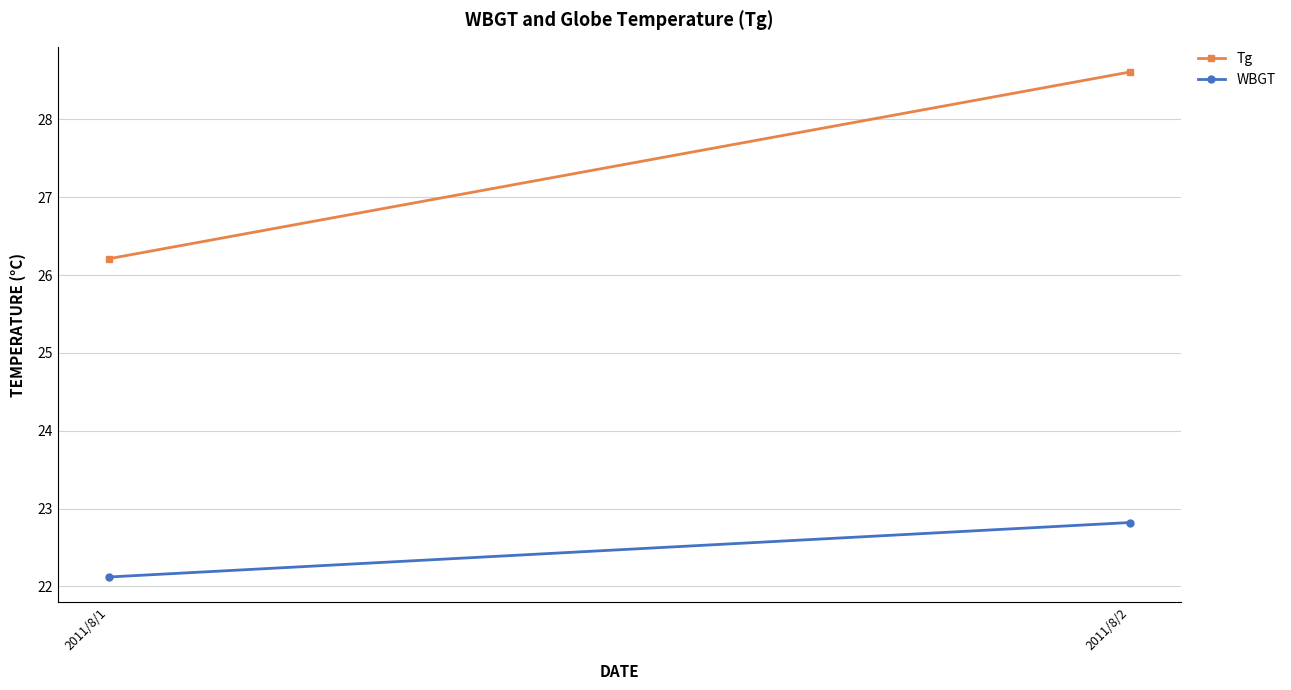

Which series has the largest range (max minus min)?

Tg